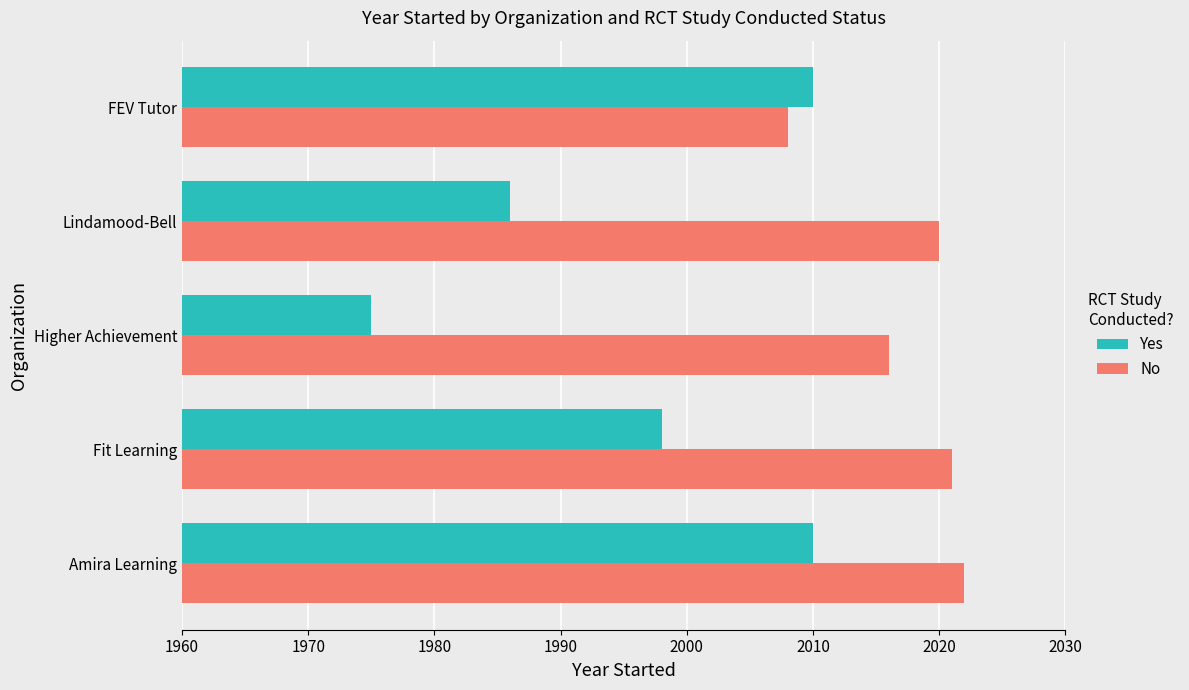

What is the difference between the maximum and minimum values in the No series?

14